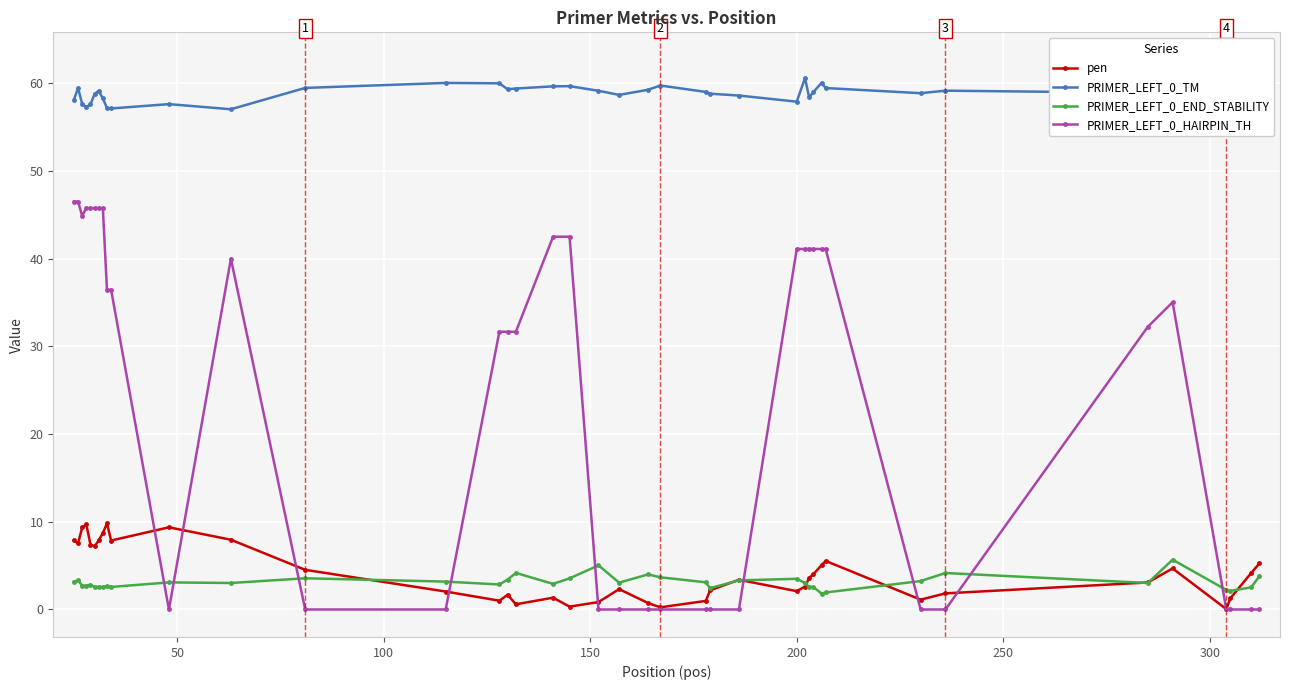

What is the value of the PRIMER_LEFT_0_END_STABILITY point at the 8th from the left?

2.6